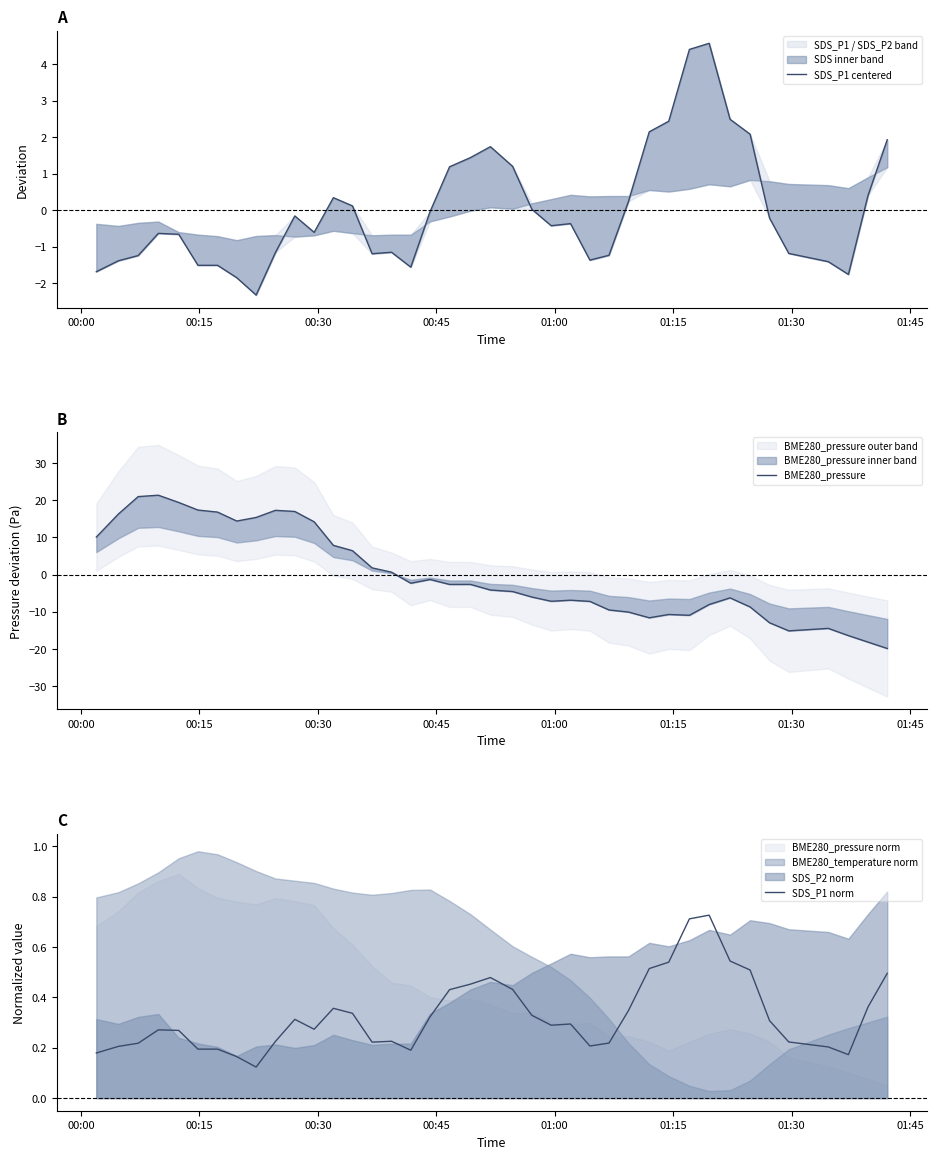

True or false: BME280_pressure has a value of -23.9 at 35.

False